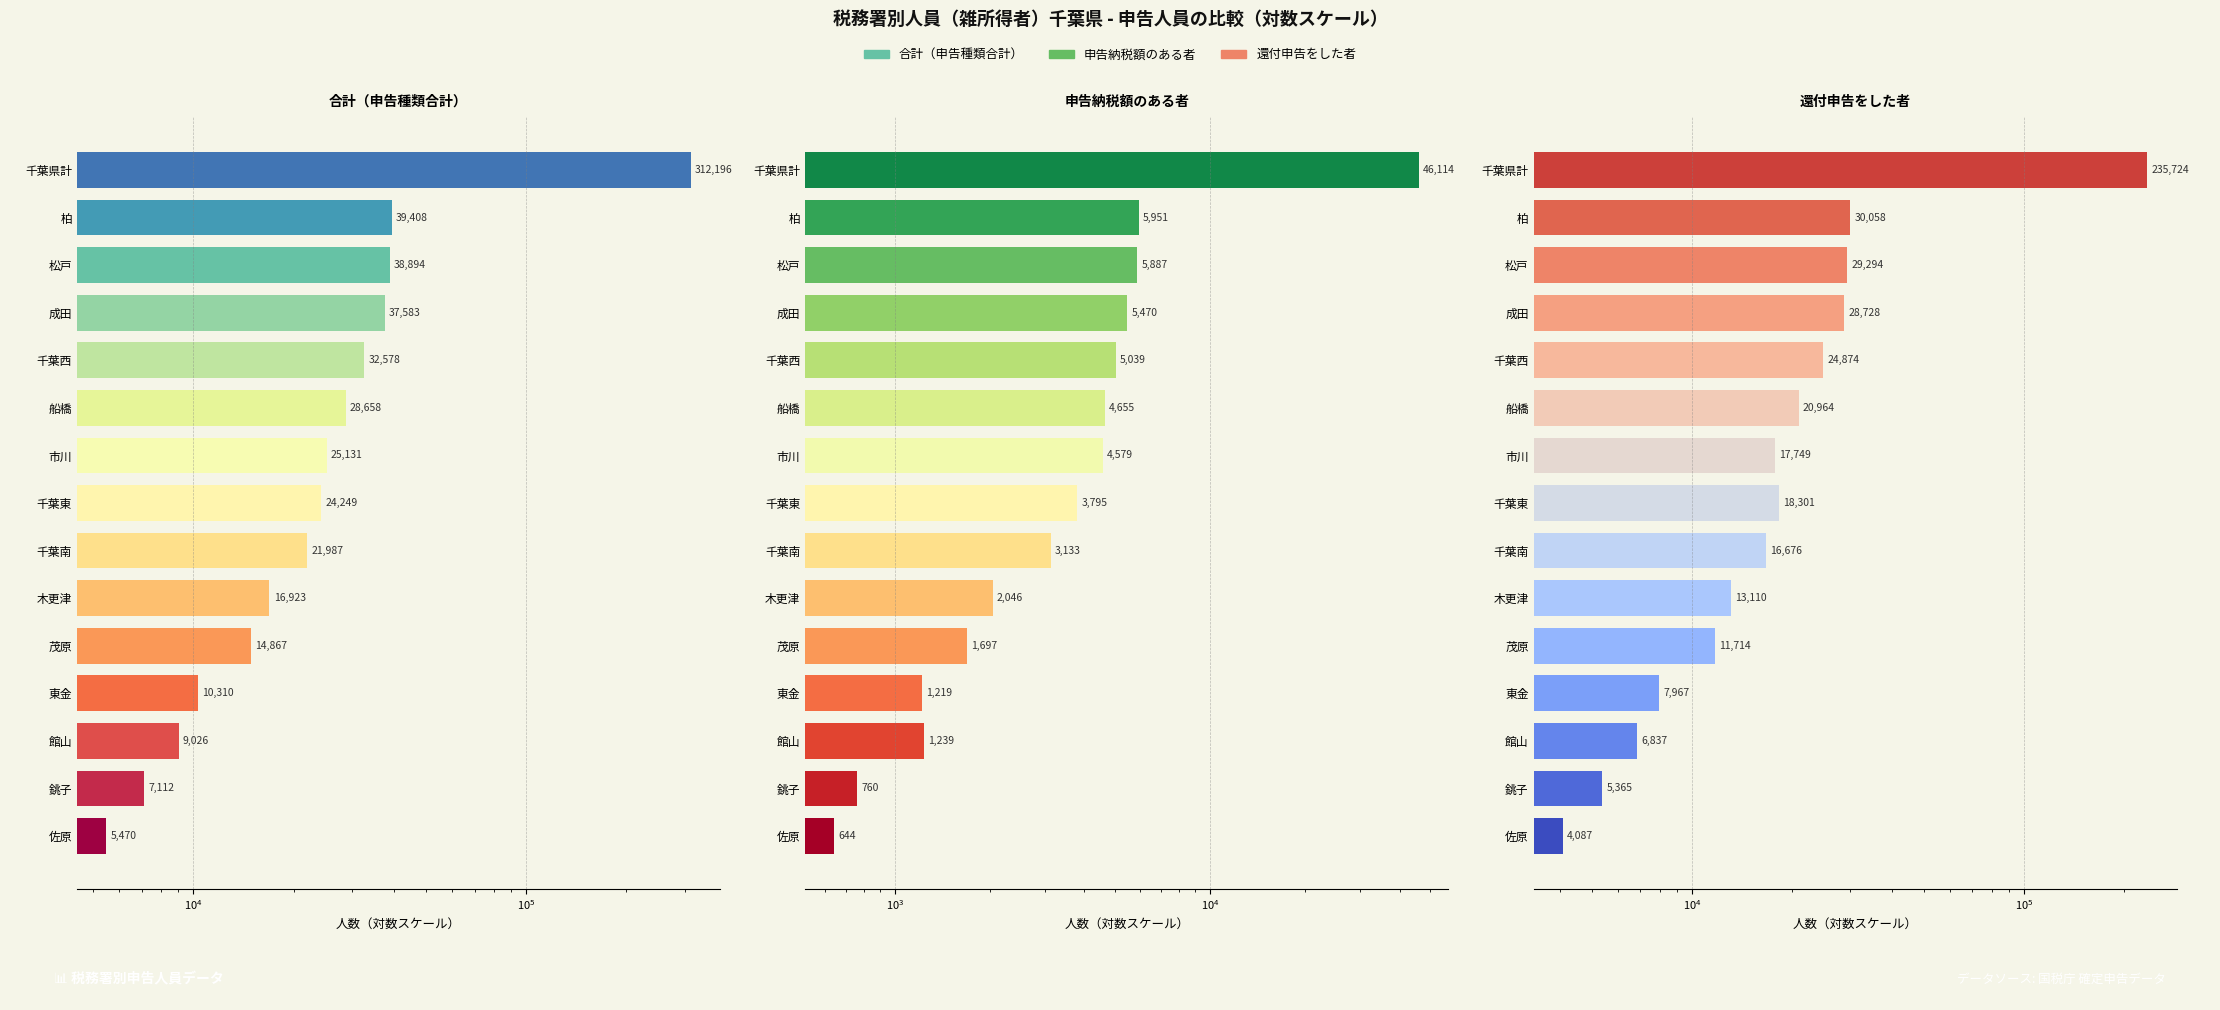

What are all the series names shown in the legend?

合計（申告種類合計）, 申告納税額のある者, 還付申告をした者